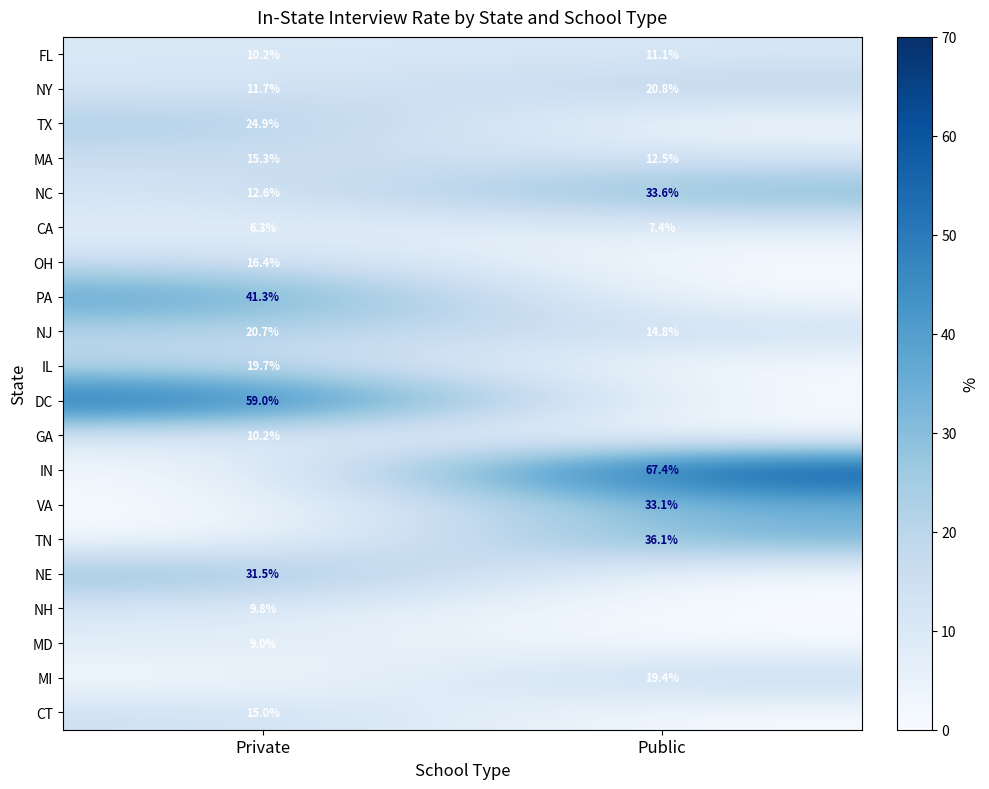

What is the sum of all CA values?

13.7